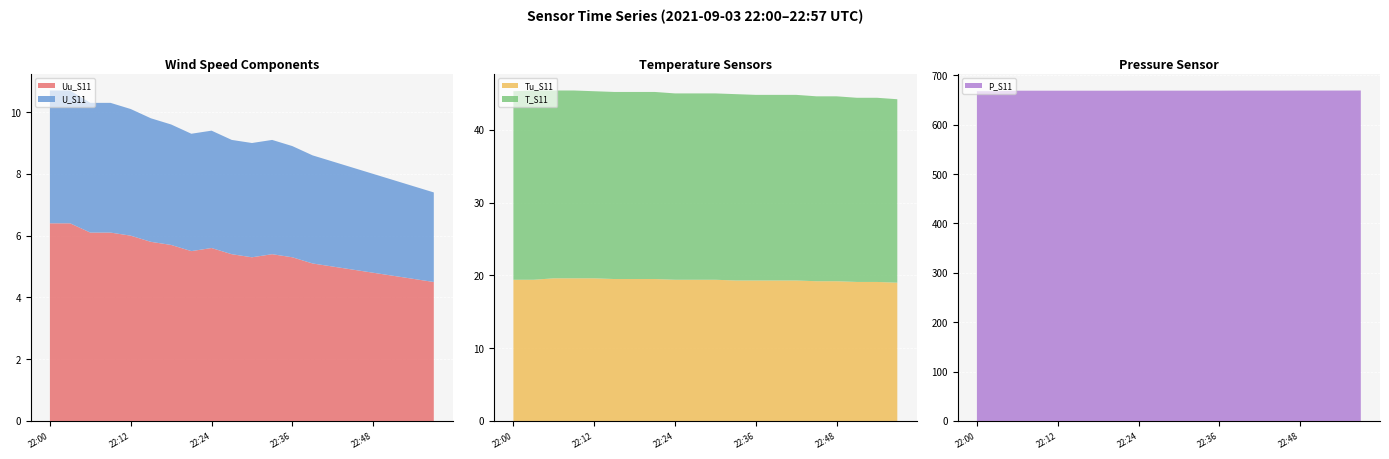

Reading left to right, transcribe all the data shown in this chart.

Uu_S11: 6.4	6.4	6.1	6.1	6.0	5.8	5.7	5.5	5.6	5.4	5.3	5.4	5.3	5.1	5.0	4.9	4.8	4.7	4.6	4.5
U_S11: 4.3	4.3	4.2	4.2	4.1	4.0	3.9	3.8	3.8	3.7	3.7	3.7	3.6	3.5	3.4	3.3	3.2	3.1	3.0	2.9
Tu_S11: 19.4	19.4	19.6	19.6	19.6	19.5	19.5	19.5	19.4	19.4	19.4	19.3	19.3	19.3	19.3	19.2	19.2	19.1	19.1	19.0
T_S11: 25.9	26.0	25.8	25.8	25.7	25.7	25.7	25.7	25.6	25.6	25.6	25.6	25.5	25.5	25.5	25.4	25.4	25.3	25.3	25.2
P_S11: 667.7	667.7	668.7	668.7	668.7	668.7	668.7	668.7	668.8	668.8	668.8	668.8	668.8	668.9	668.9	668.9	669.0	669.0	669.0	669.1